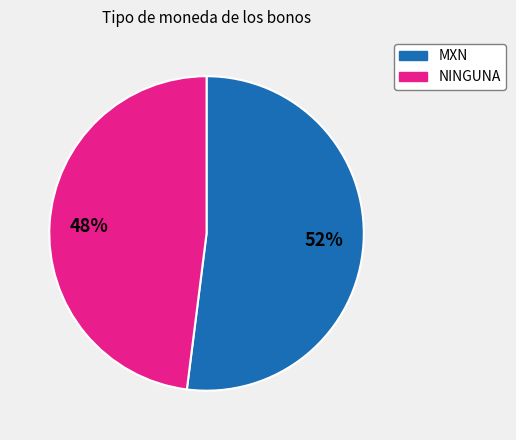

The NINGUNA slice represents 33% of the pie. True or false?

False